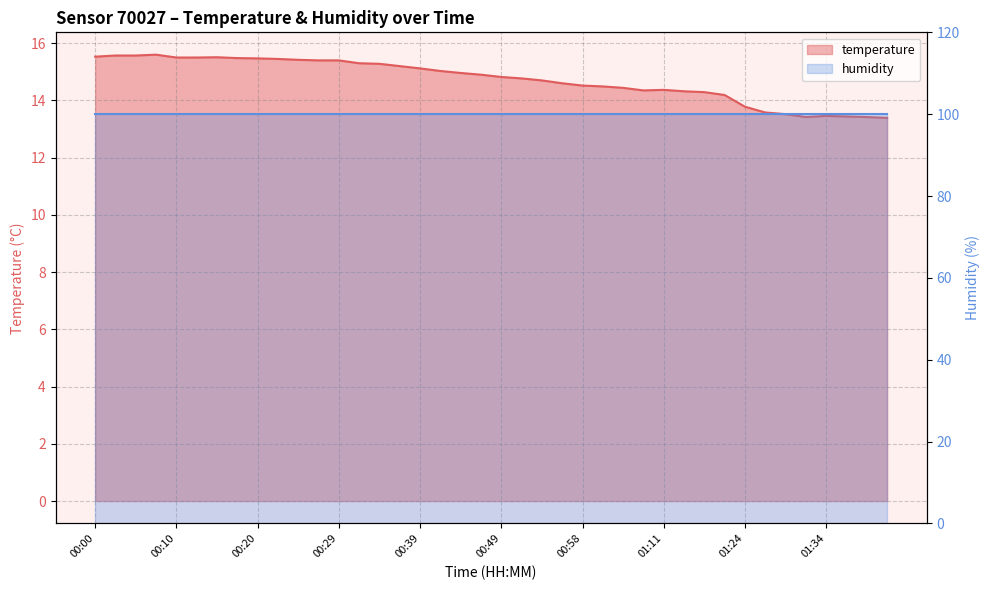

What is the change in value from 00:44 to 01:37?

-1.5